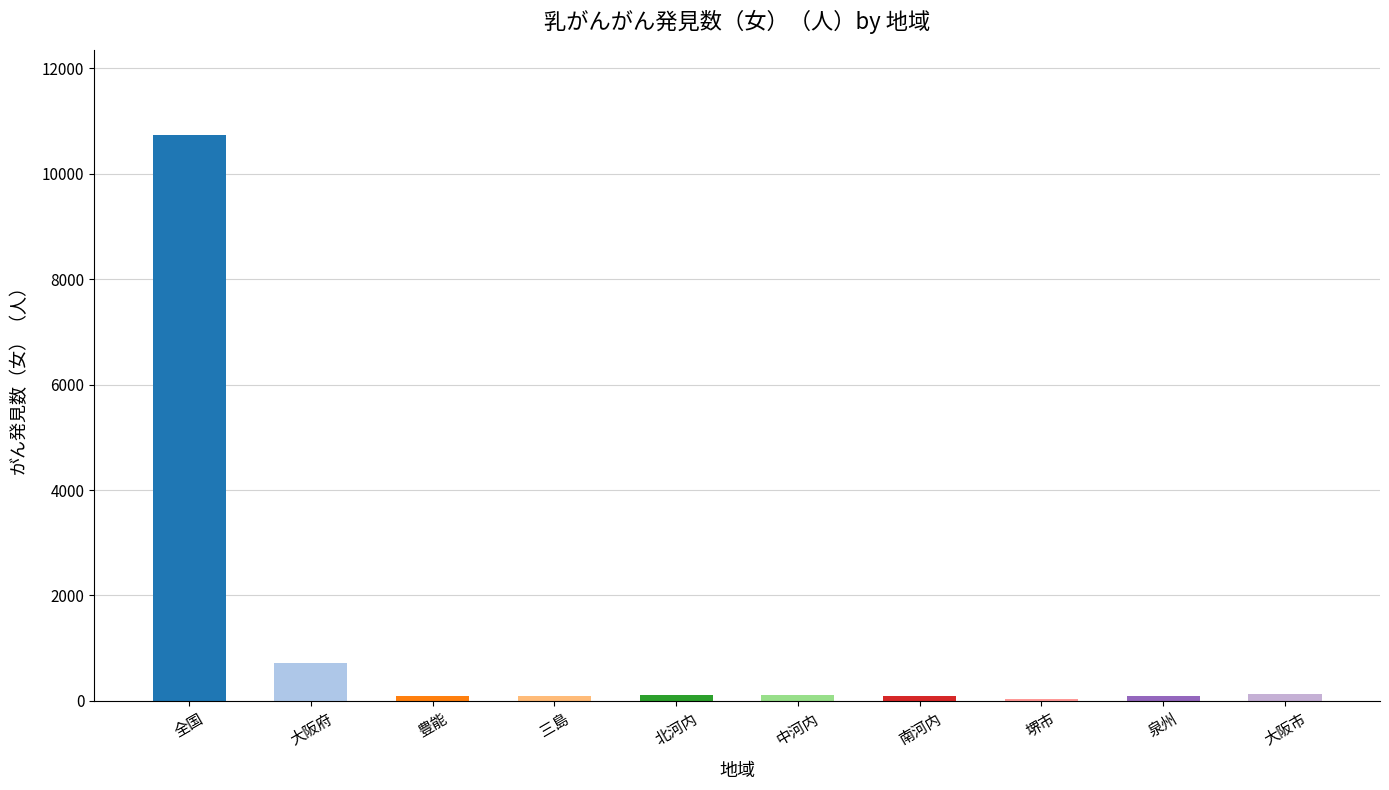

Where is the data nearest to the value 5387?

大阪府